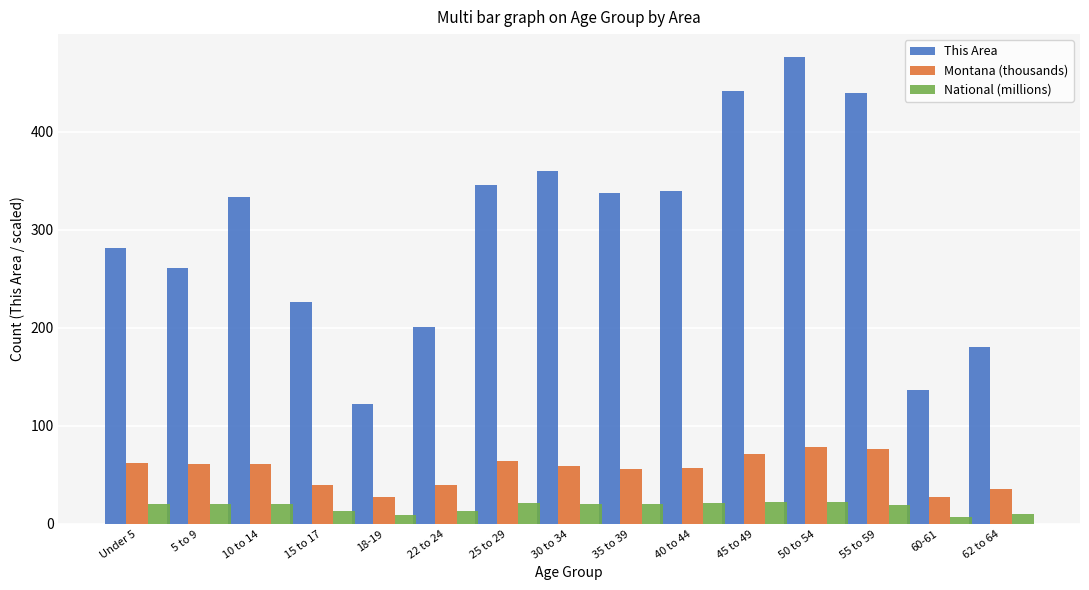

How many bars are there in total?

45